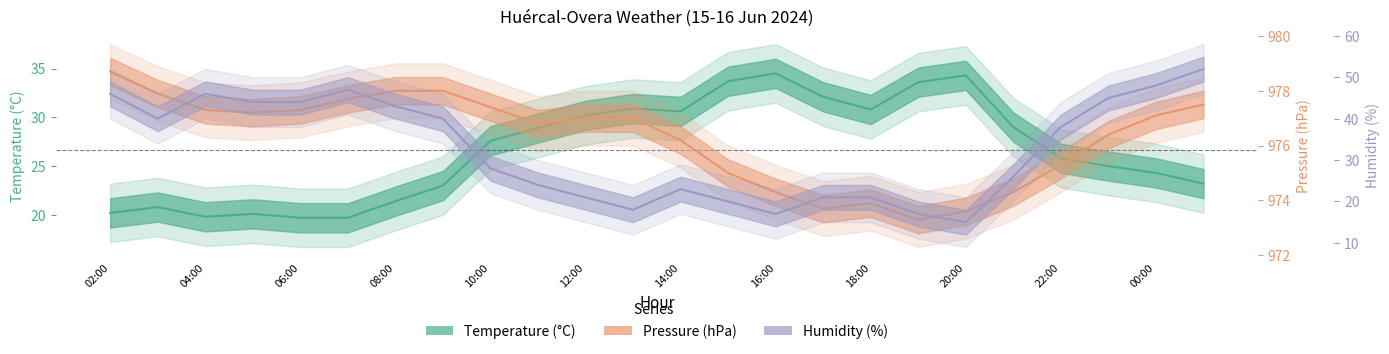

The value of Pressure (hPa) at 21:00 is 1750.4. True or false?

False